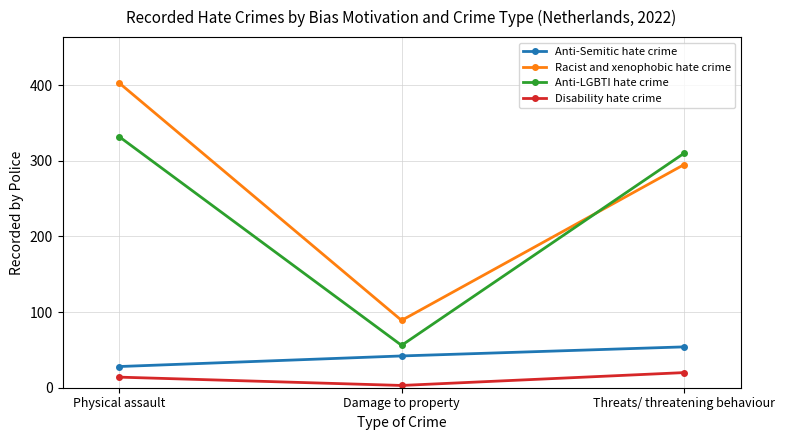

Reading right to left, list all the values displayed in this chart.

Anti-Semitic hate crime: 54	42	28
Racist and xenophobic hate crime: 295	89	403
Anti-LGBTI hate crime: 310	56	332
Disability hate crime: 20	3	14